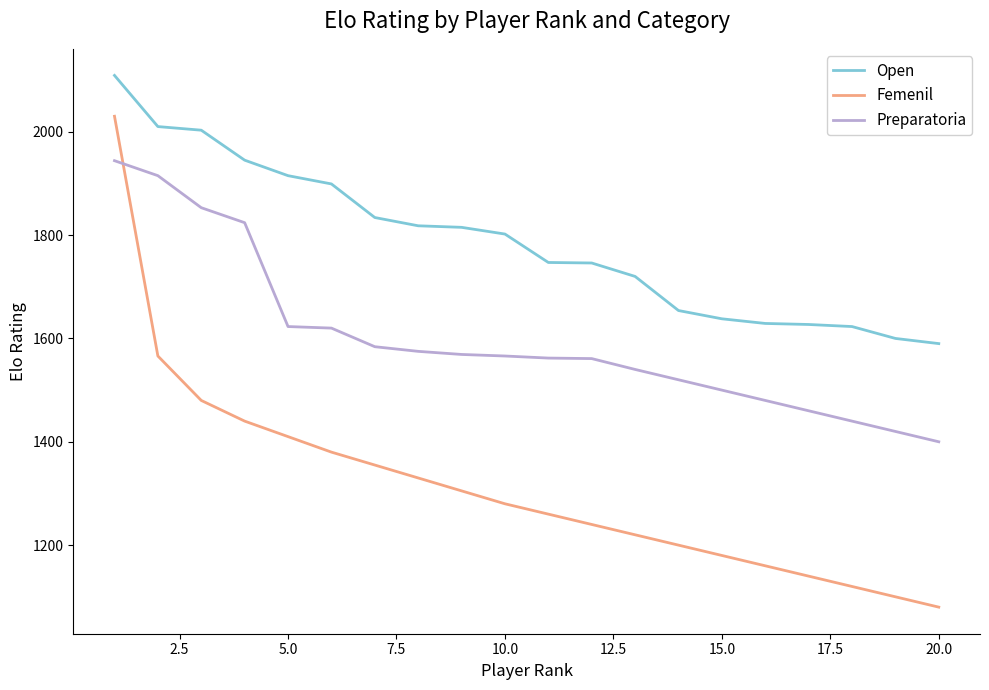

Which series has the widest spread of values?

Femenil